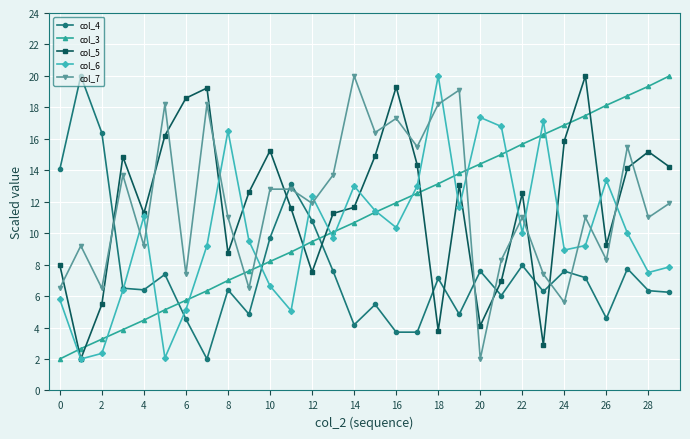

What is the minimum value shown in the chart?

2.0